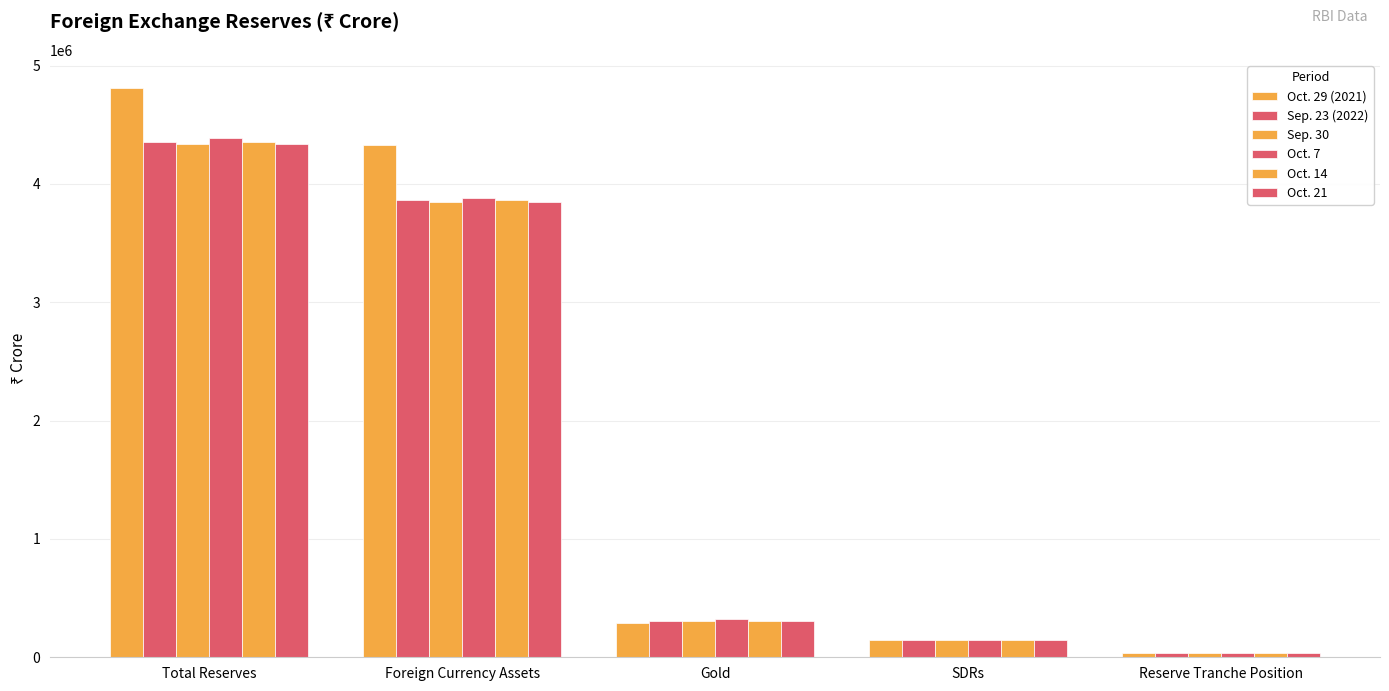

How many distinct data groups are displayed?

6